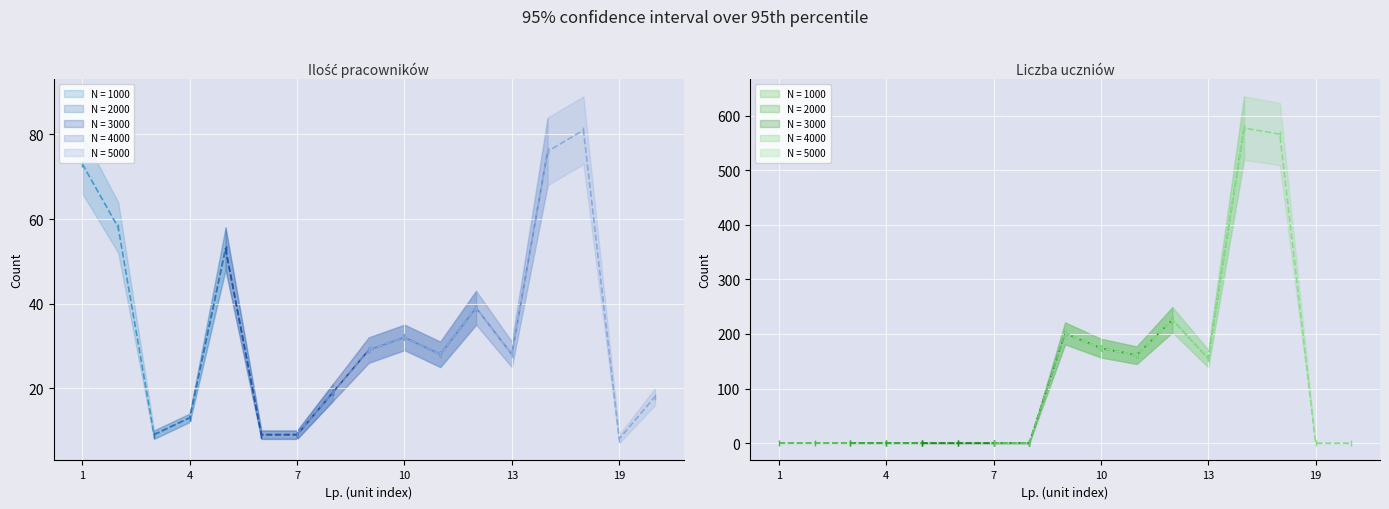

At which label is Liczba uczniów upper closest to 317?

12